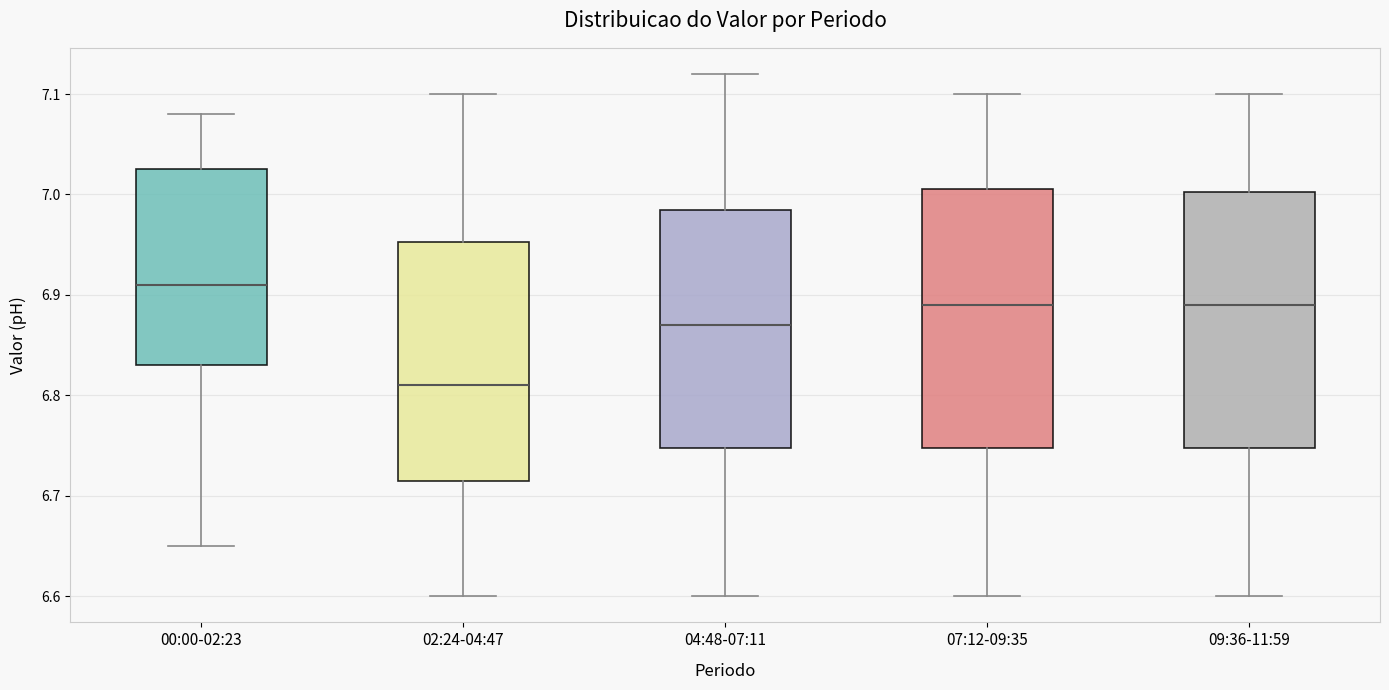

Which box's median line is the highest?

00:00-02:23